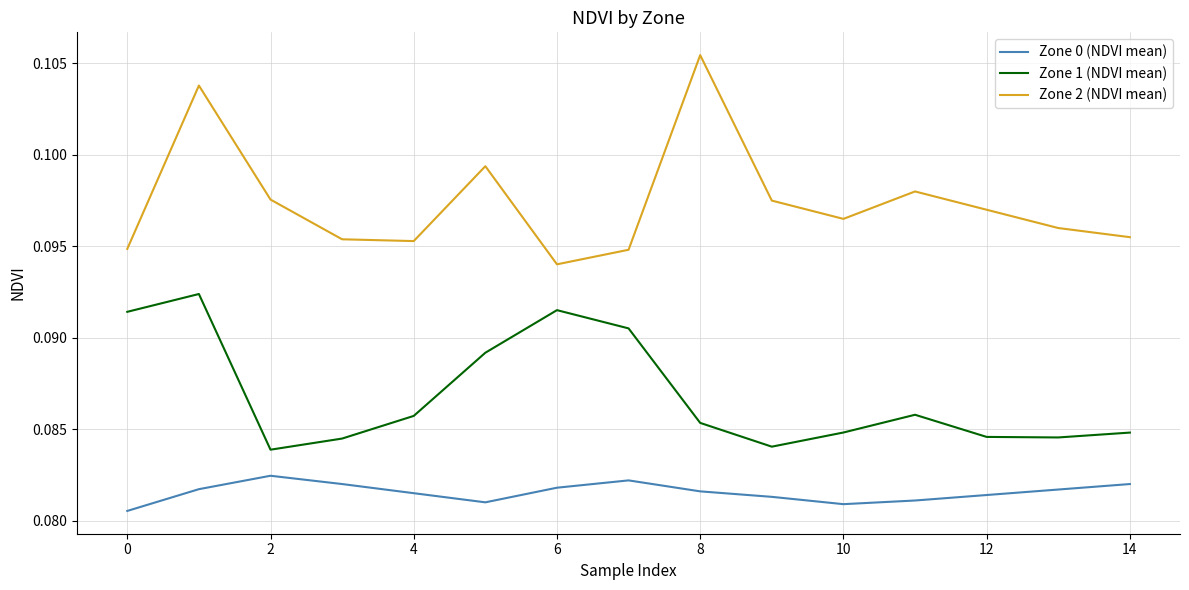

Which series has the largest total across all categories?

Zone 2 (NDVI mean)